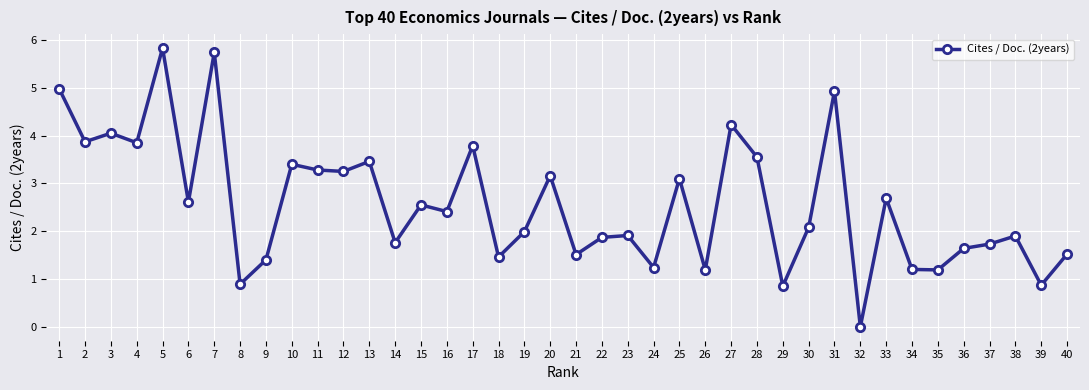

Does the chart have visible grid lines?

Yes